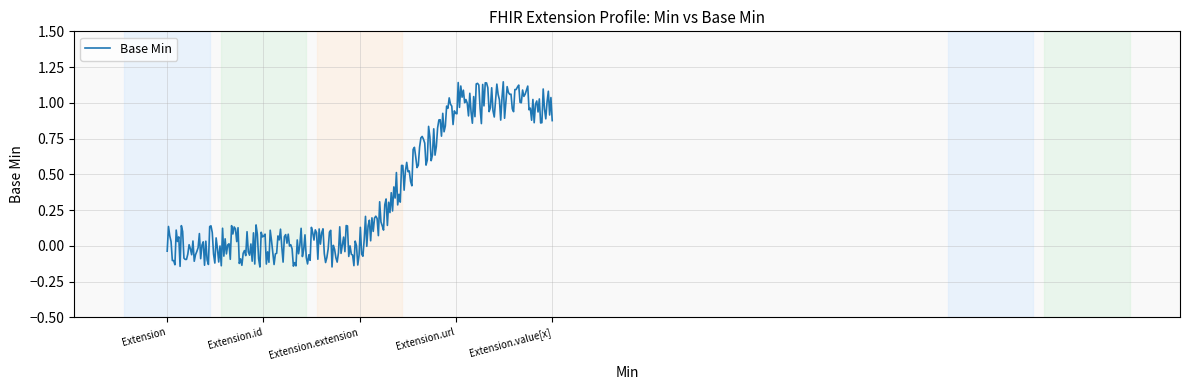

Does the chart display data point markers on the line(s)?

No